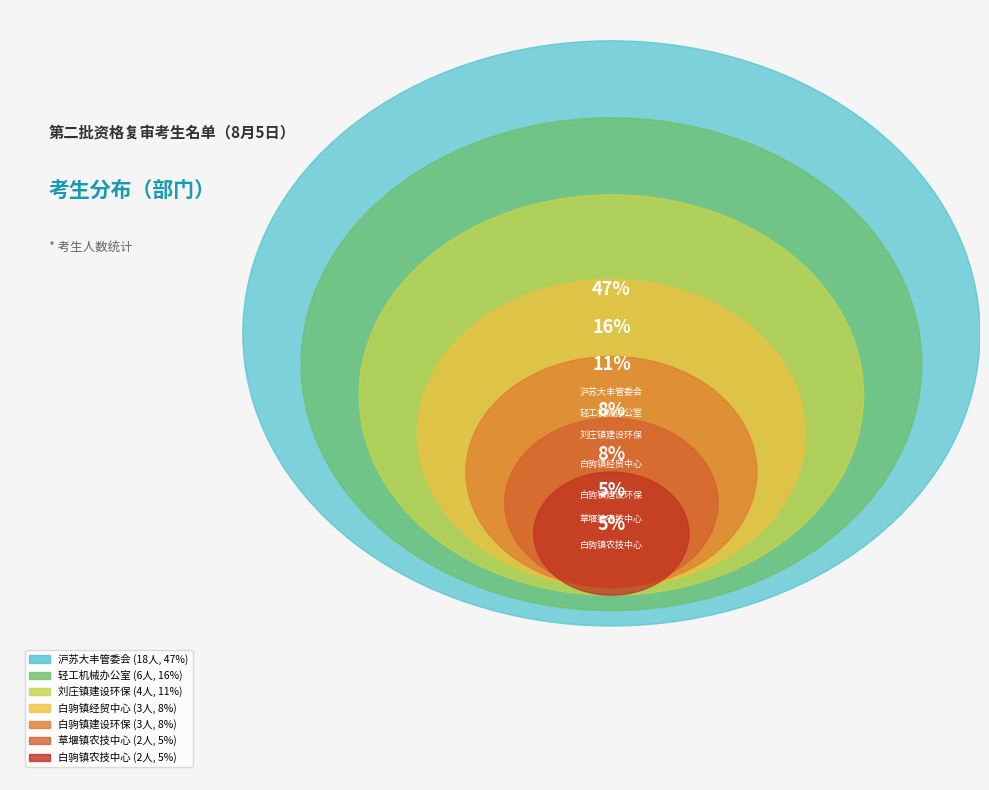

How many segments does this pie chart have?

7